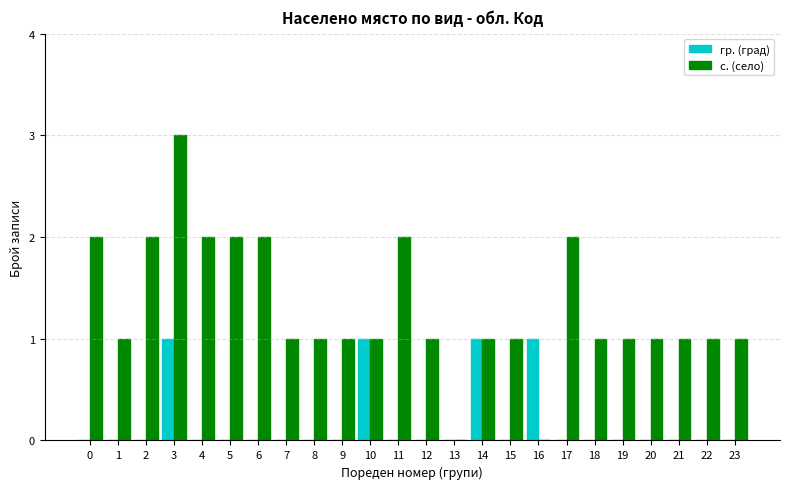

What is the sum of all с. (село) values?

31